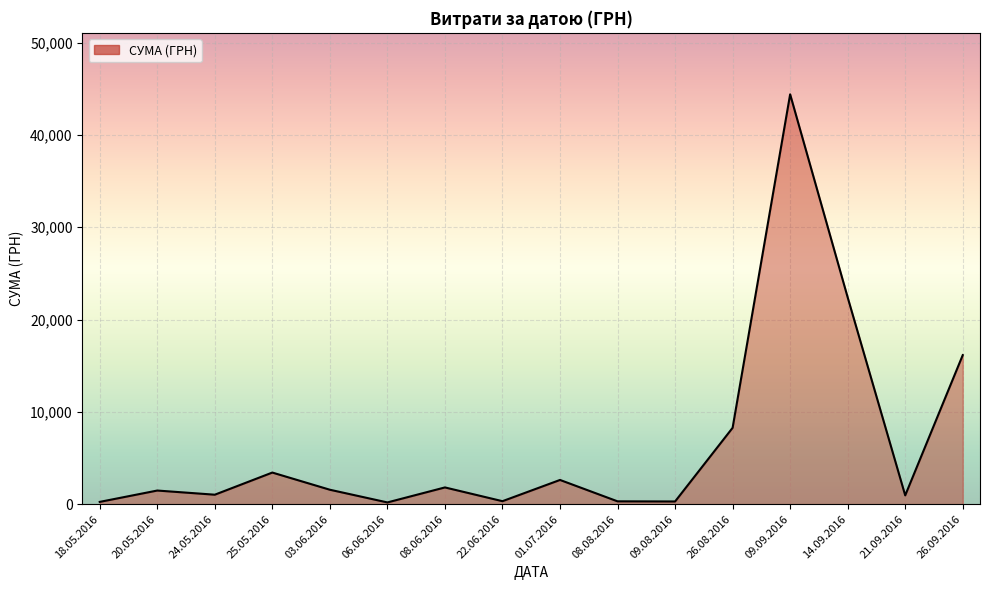

Count the number of categories in the chart.

16